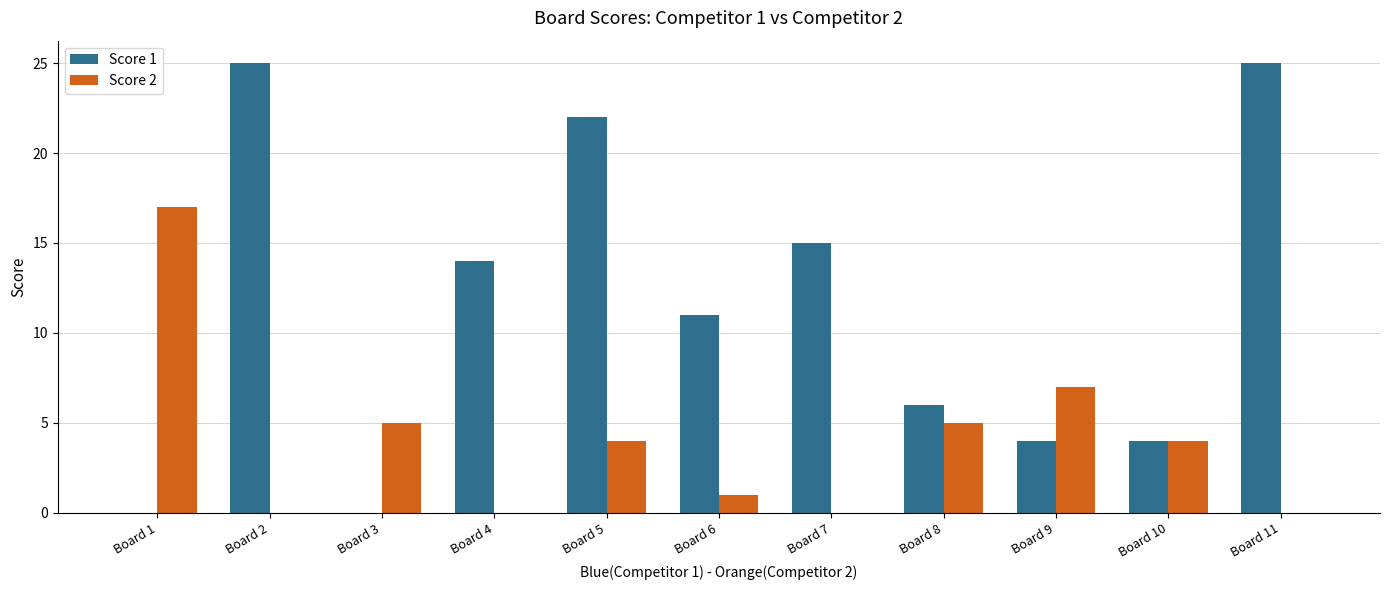

What is the sum of the Score 1 values at Board 4 and Board 10?

18